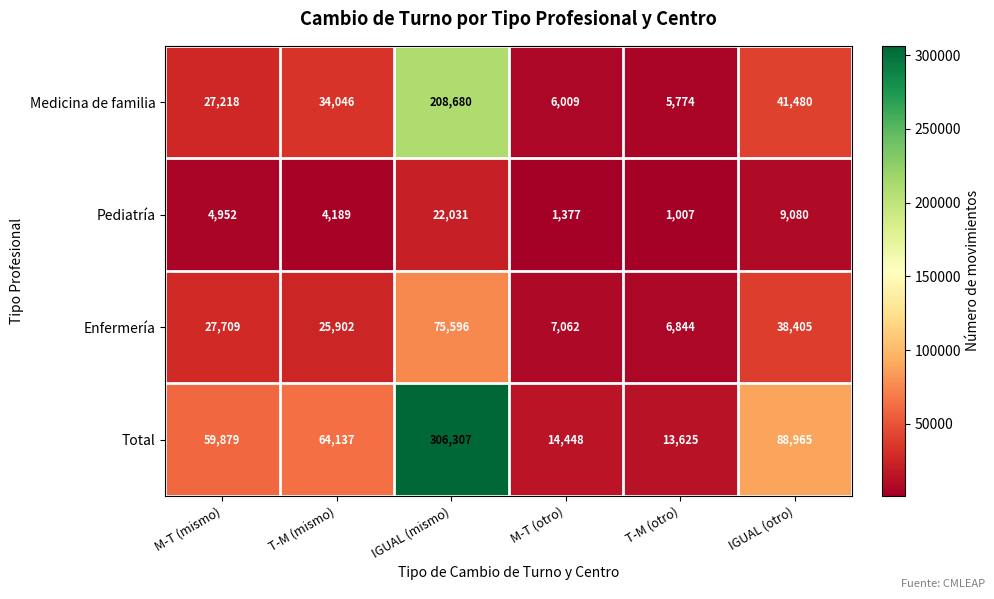

Which series has the largest total across all categories?

Total